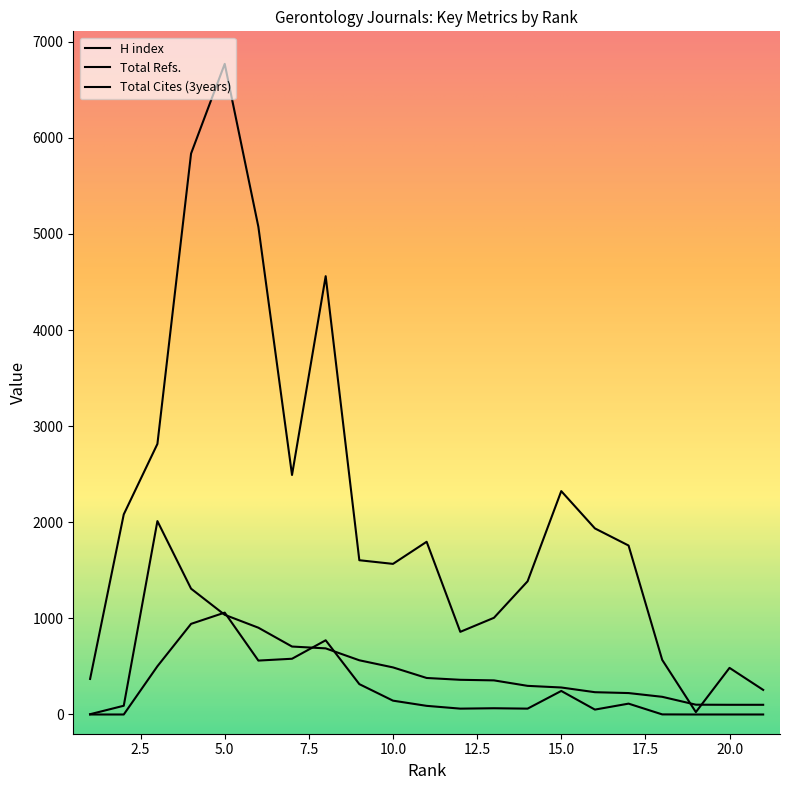

What is the total value across all series at 18?

753